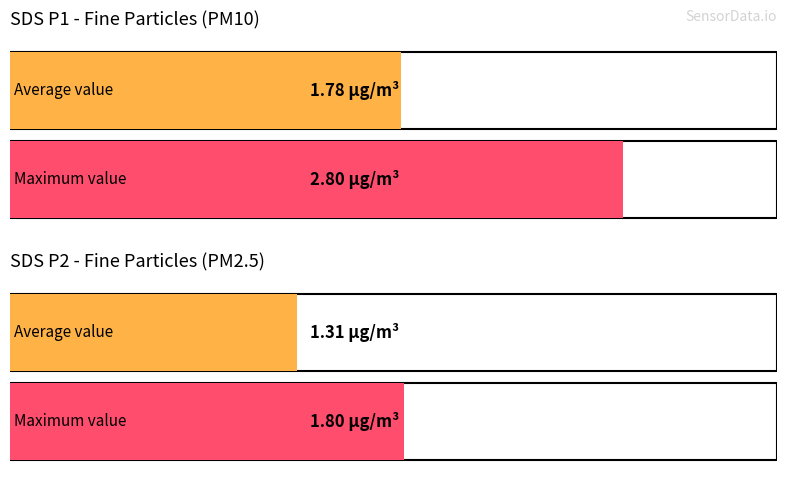

Which series has the widest spread of values?

SDS_P1